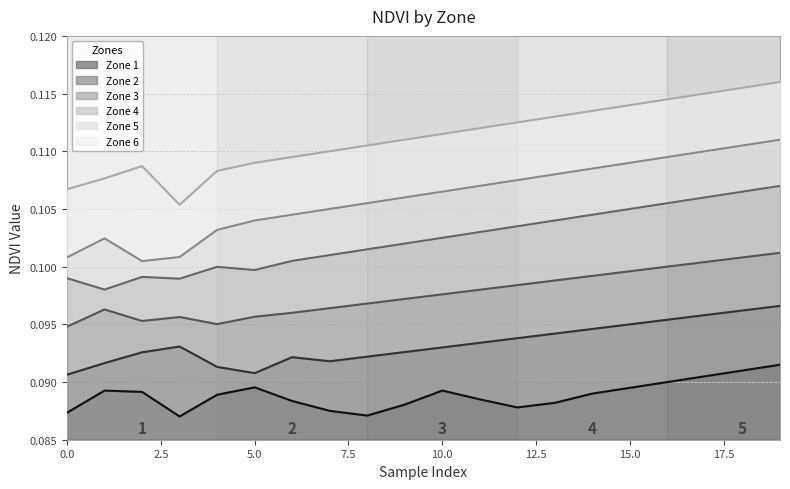

The Zone 5 series shows 0.1 at 9. True or false?

False